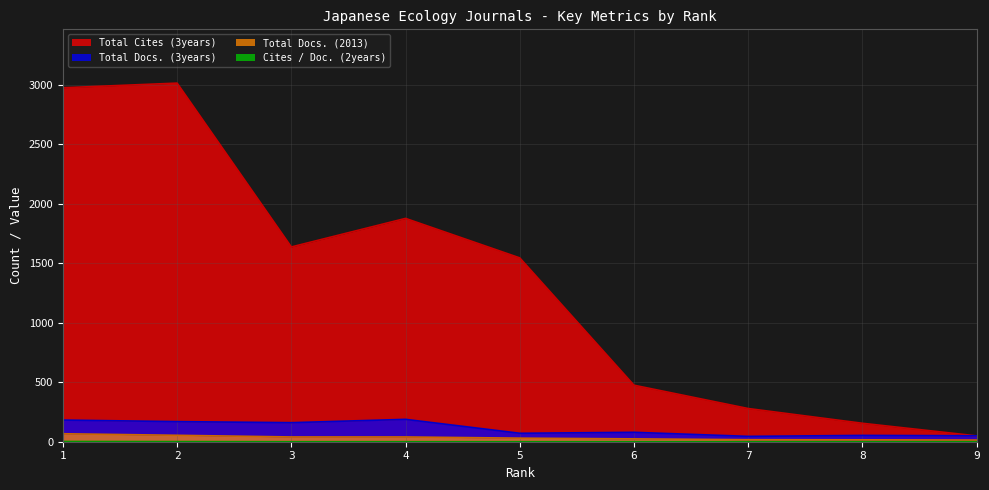

The Total Docs. (3years) series shows 53 at 8. True or false?

True